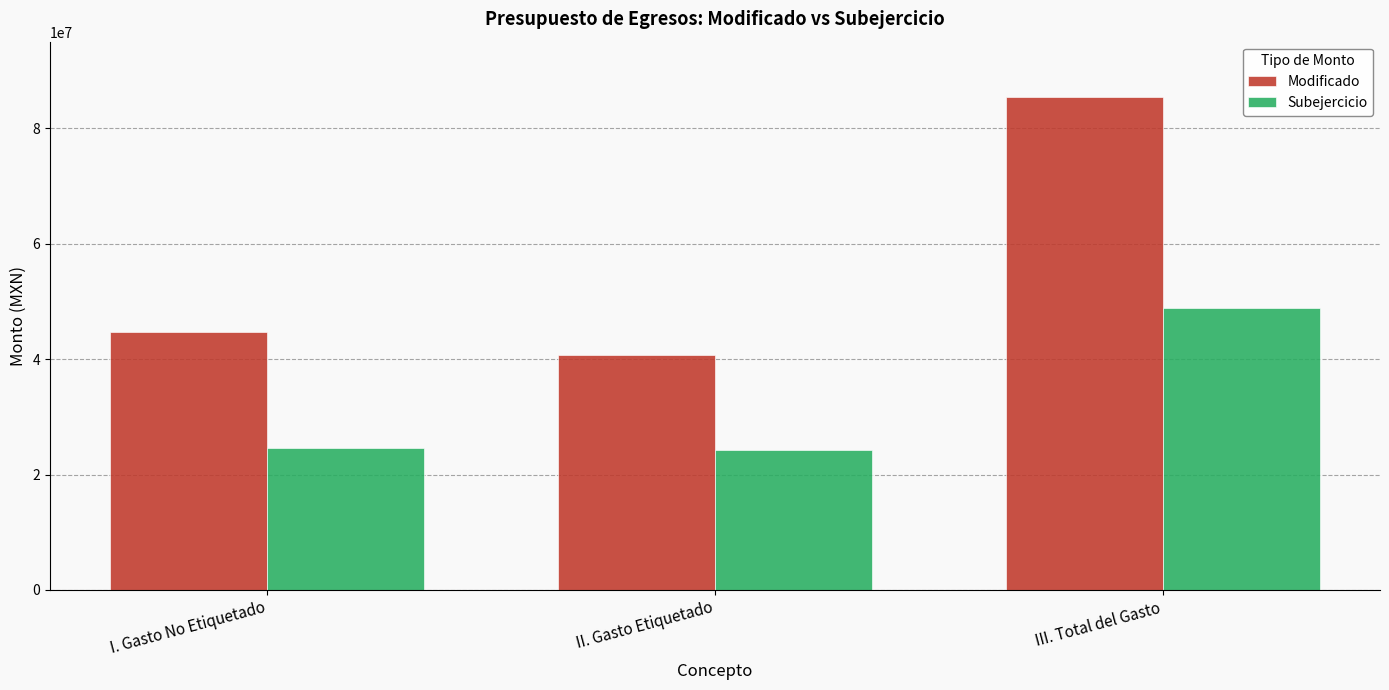

Is the value of Modificado at I. Gasto No Etiquetado greater than the value of Subejercicio at I. Gasto No Etiquetado?

Yes